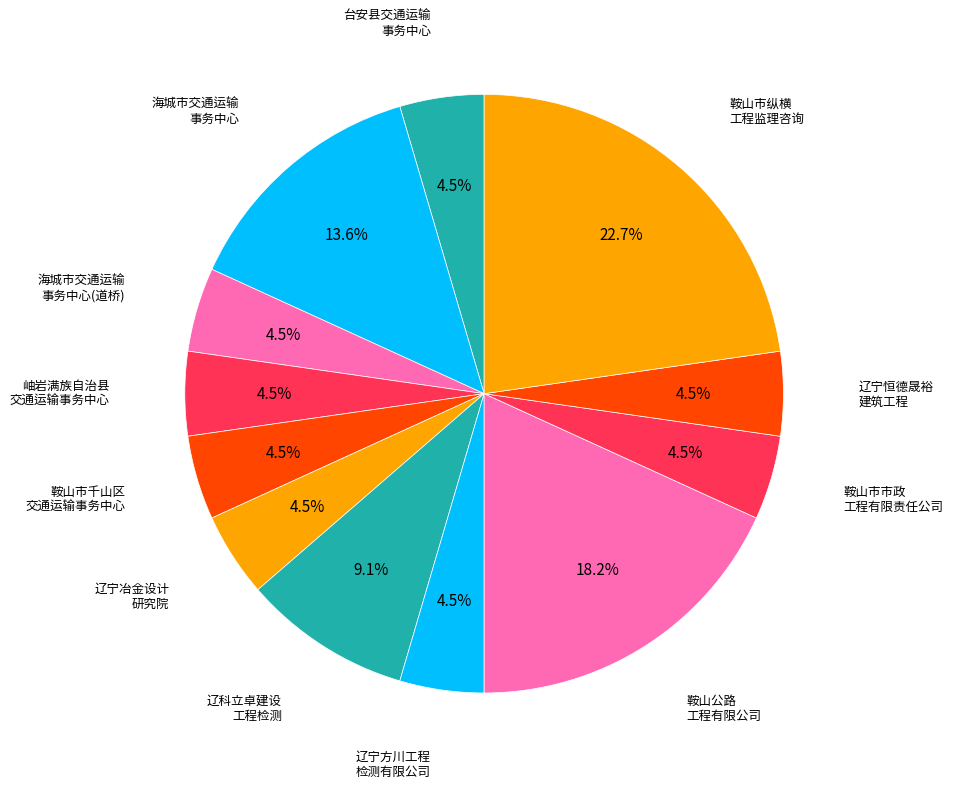

Count the number of slices in the pie.

12